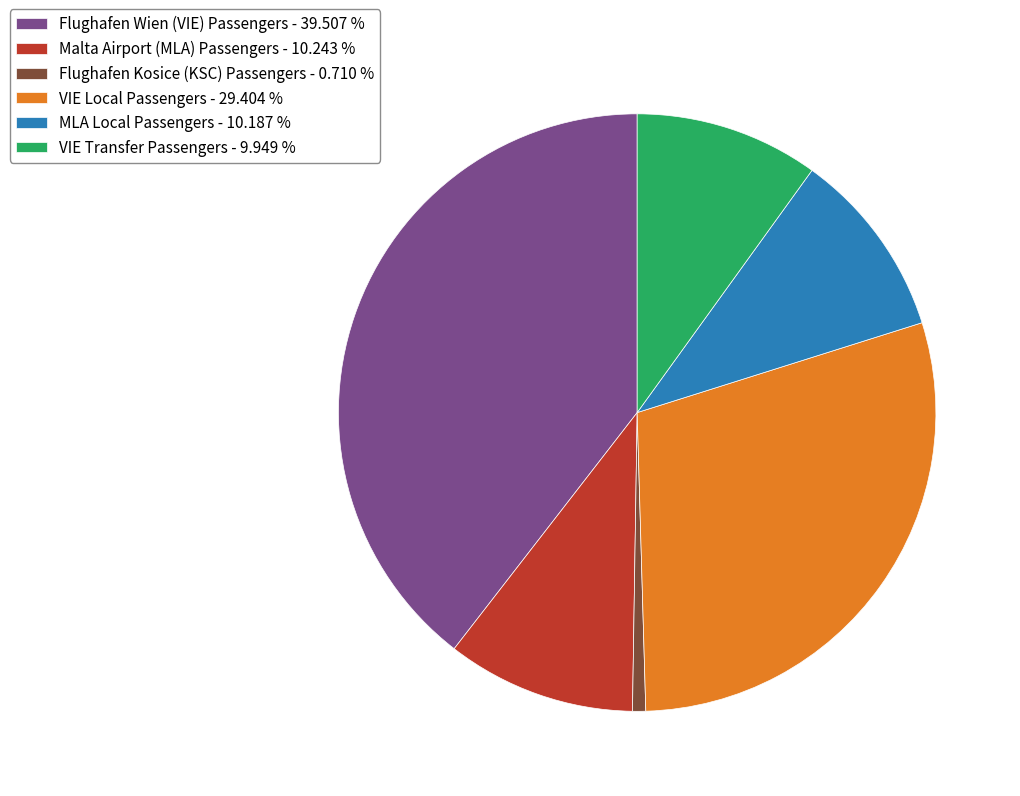

Approximately how many times larger is the value at MLA Local Passengers - 10.187 % compared to VIE Local Passengers - 29.404 %?

0.3